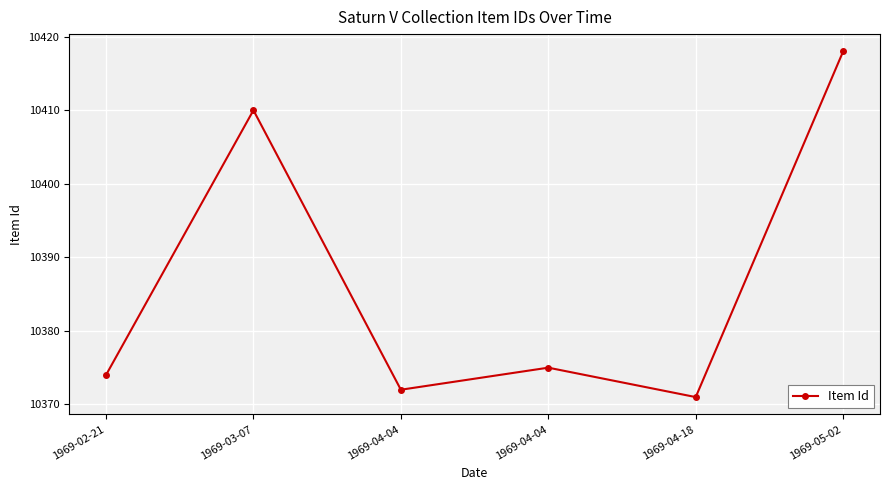

How many lines are shown in the chart?

1